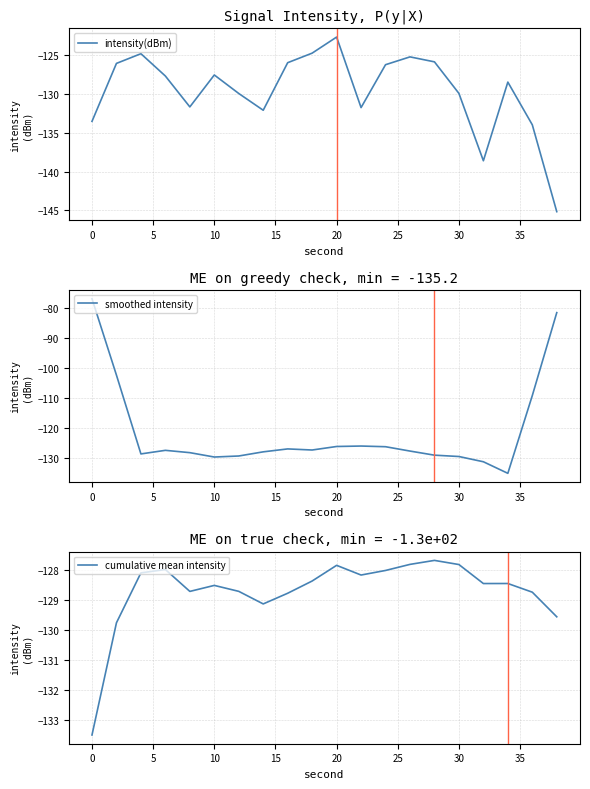

What is the lowest value of the intensity(dBm) series?

-145.2